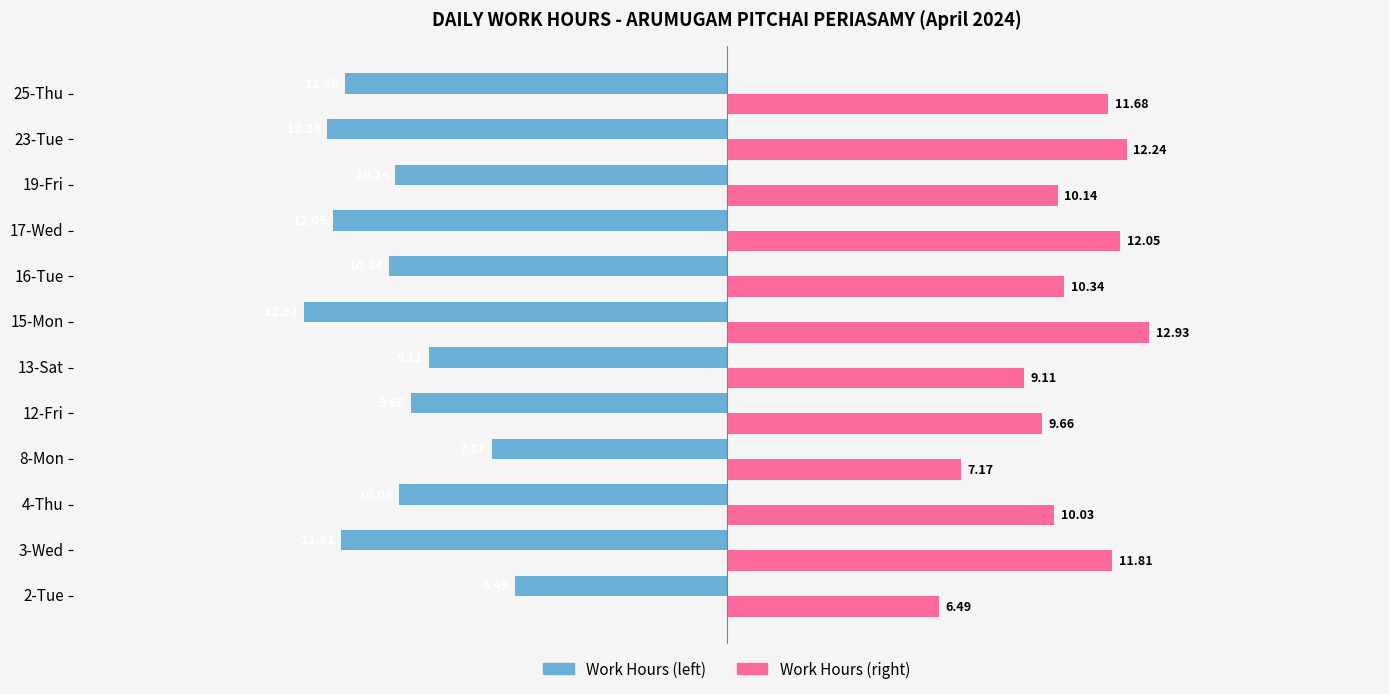

What is the difference between the highest and lowest values at 13-Sat?

18.2